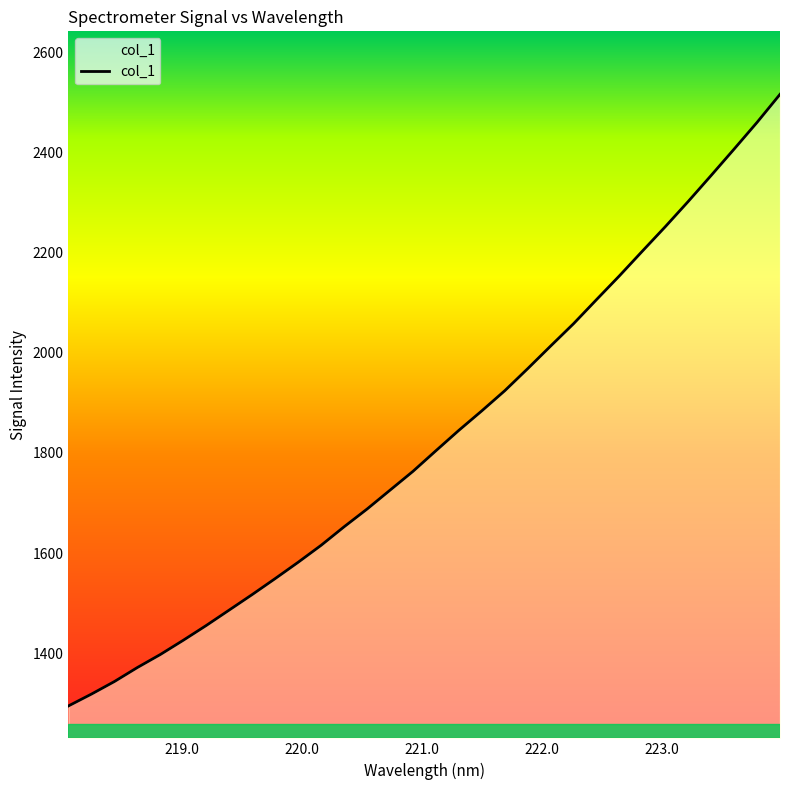

What is the smallest value displayed?

1294.7